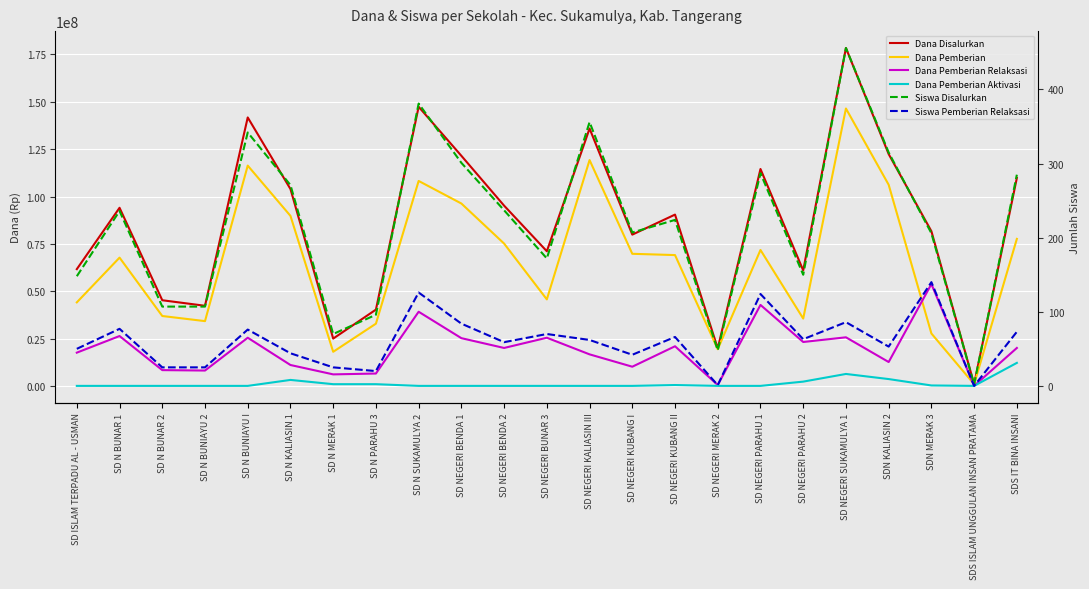

The Dana Pemberian Relaksasi series shows 10268061 at SD NEGERI KUBANG II. True or false?

False